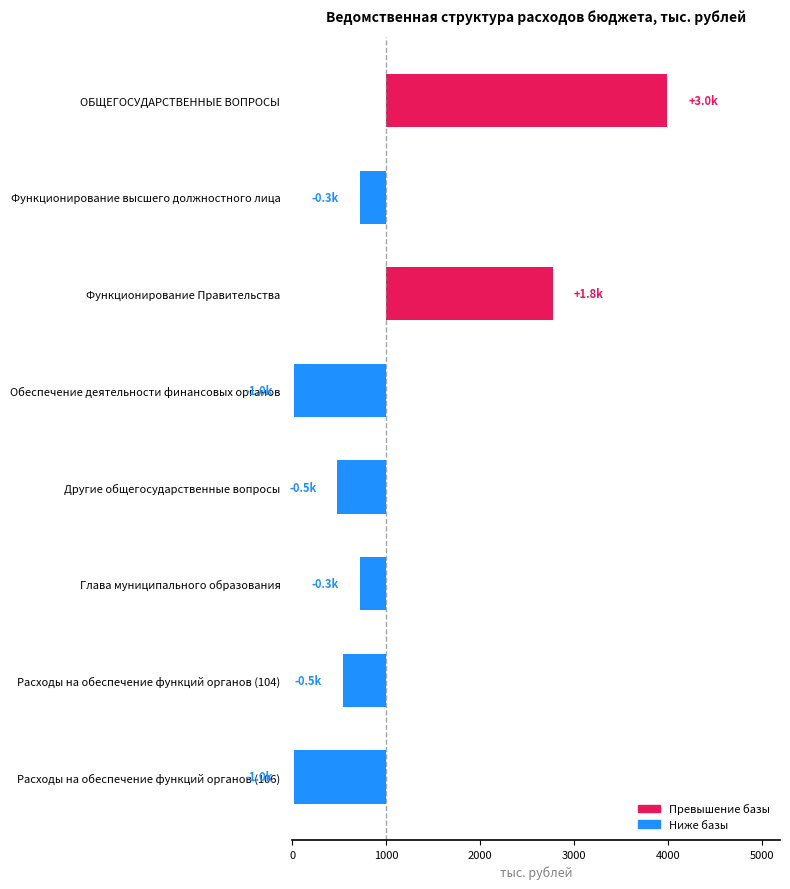

Which has a higher value, Расходы на обеспечение функций органов (104) or Расходы на обеспечение функций органов (106)?

Расходы на обеспечение функций органов (104)